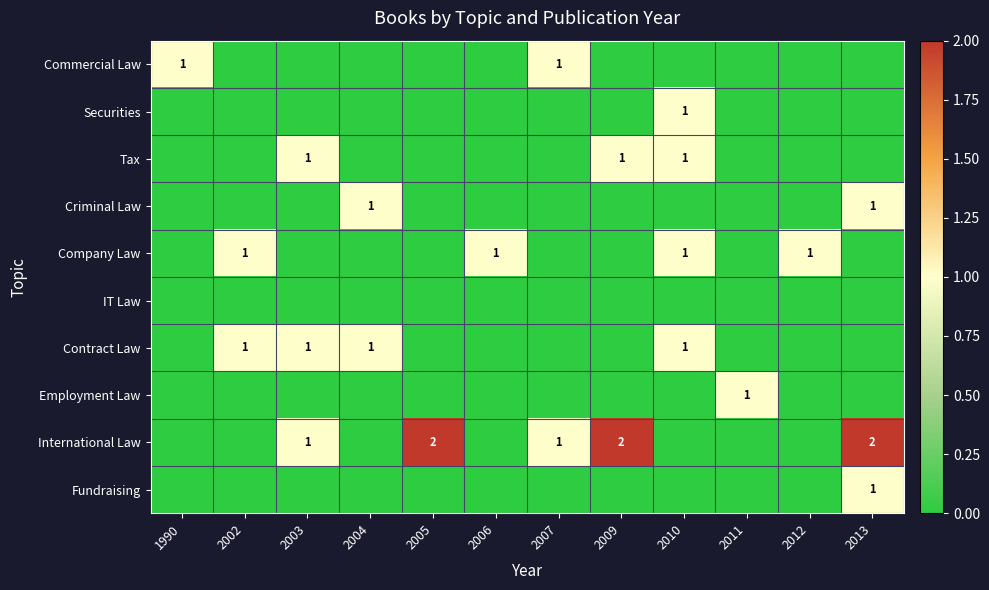

Rank the categories by Company Law value from highest to lowest.

2002, 2006, 2010, 2012, 1990, 2003, 2004, 2005, 2007, 2009, 2011, 2013